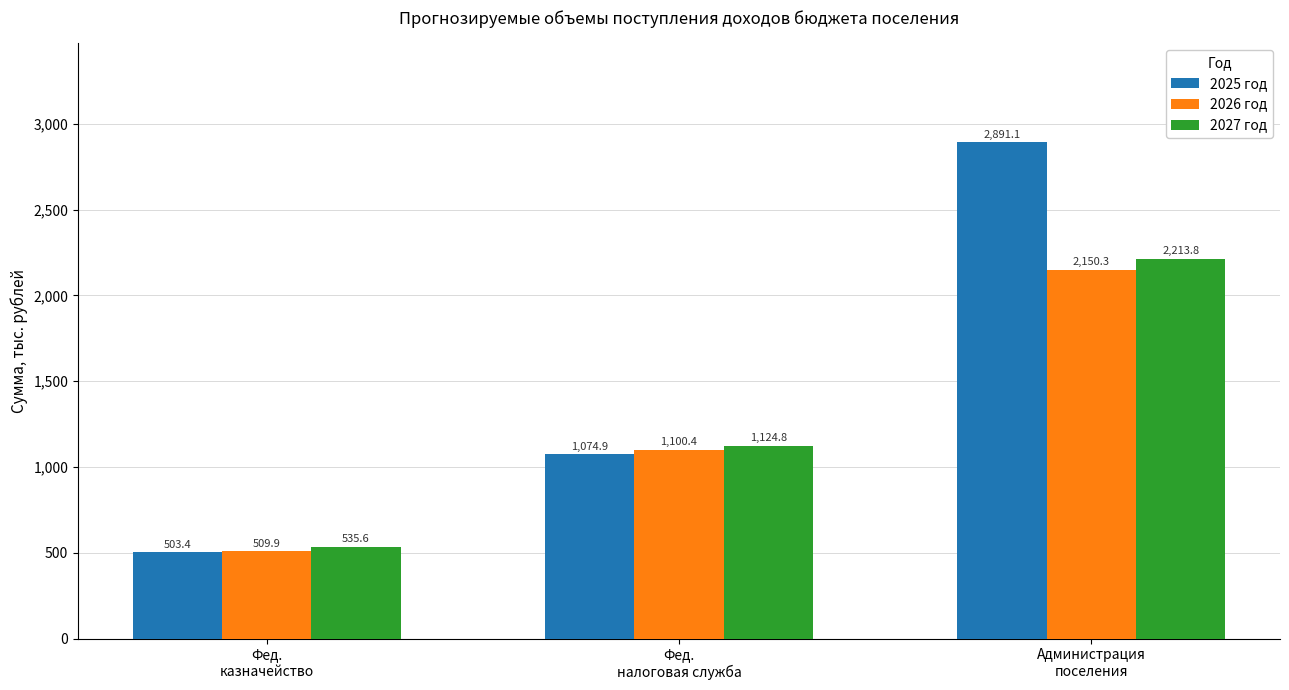

At which category does the chart reach its peak across all series?

Администрация
поселения